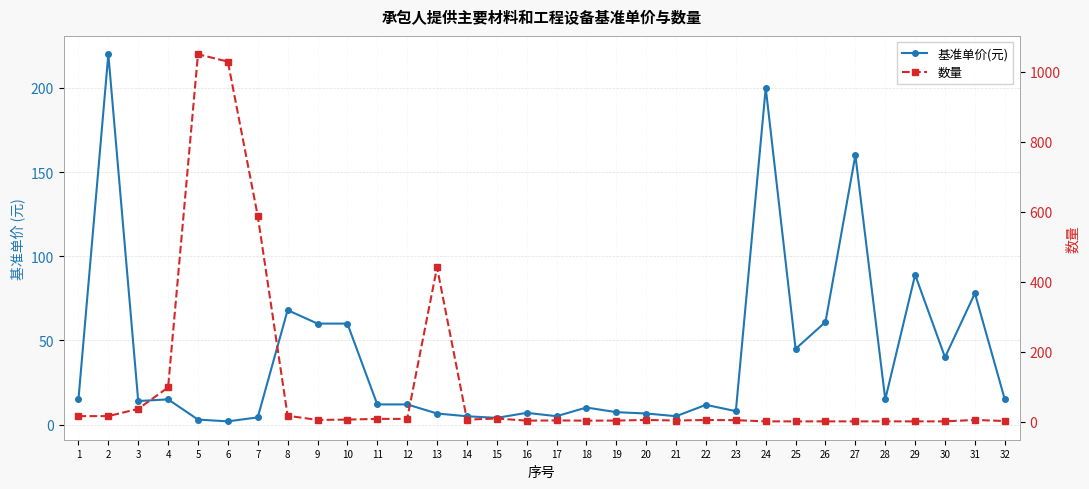

True or false: 基准单价(元) and 数量 intersect in this chart.

True